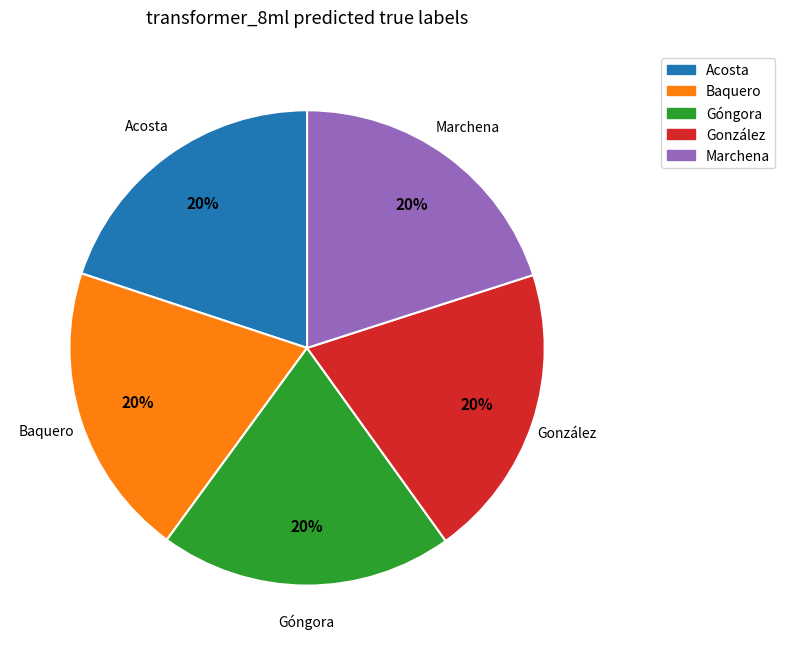

To the nearest percent, what portion does Góngora represent?

20%